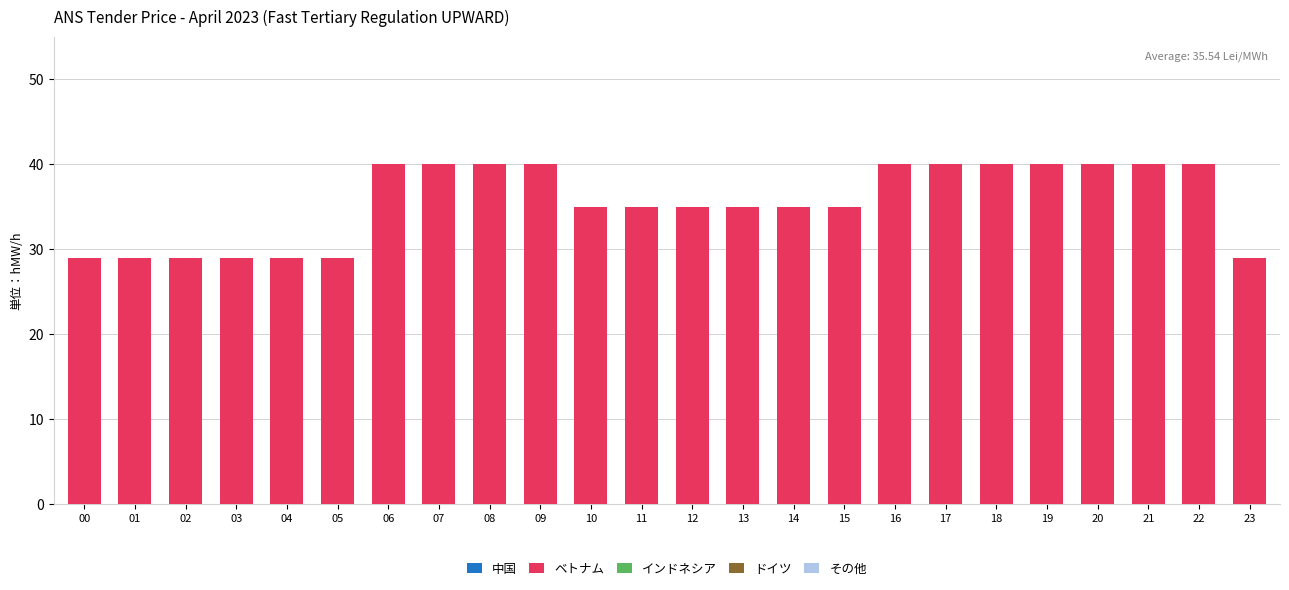

What is the difference between the values at 17 and 10?

5